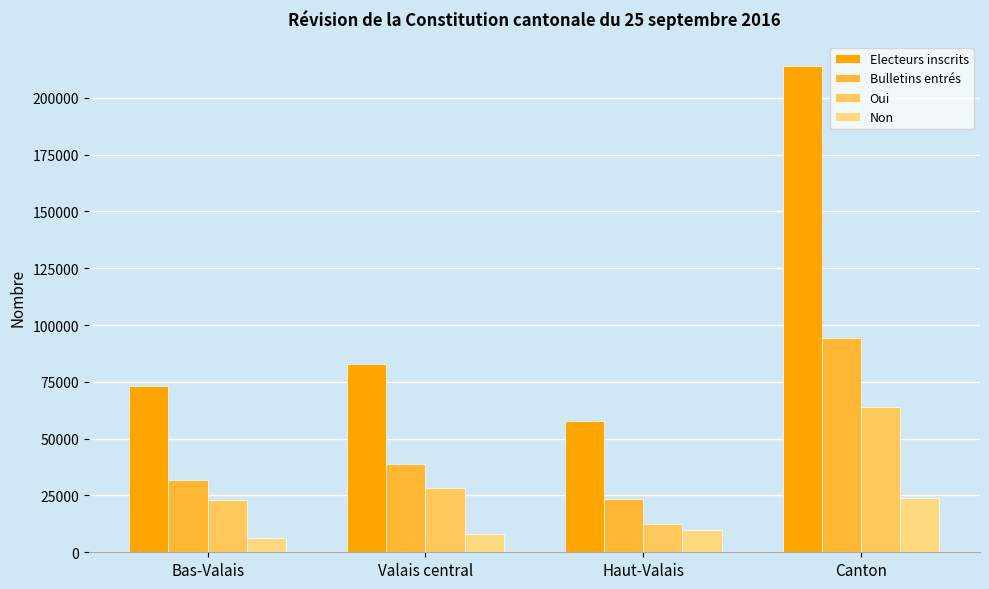

At which label does Oui reach its peak?

Canton